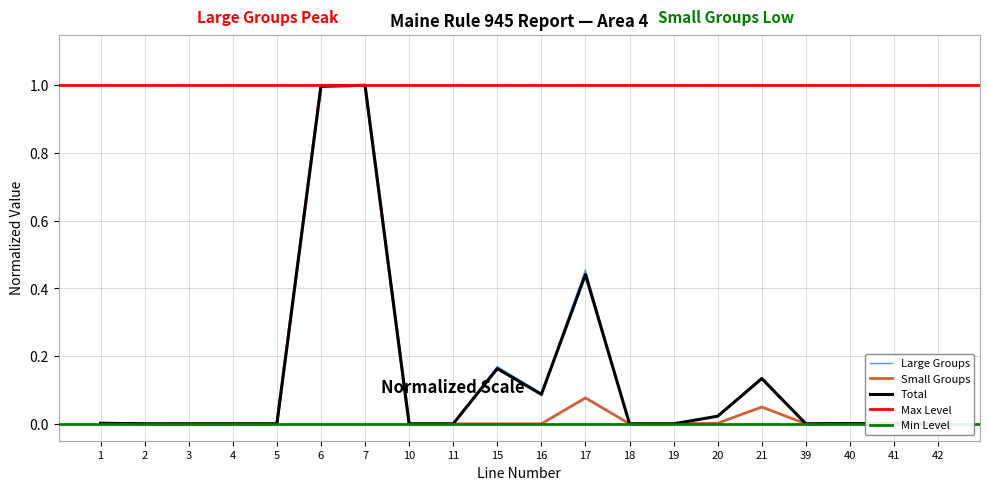

Where is the first local minimum for Total?

2